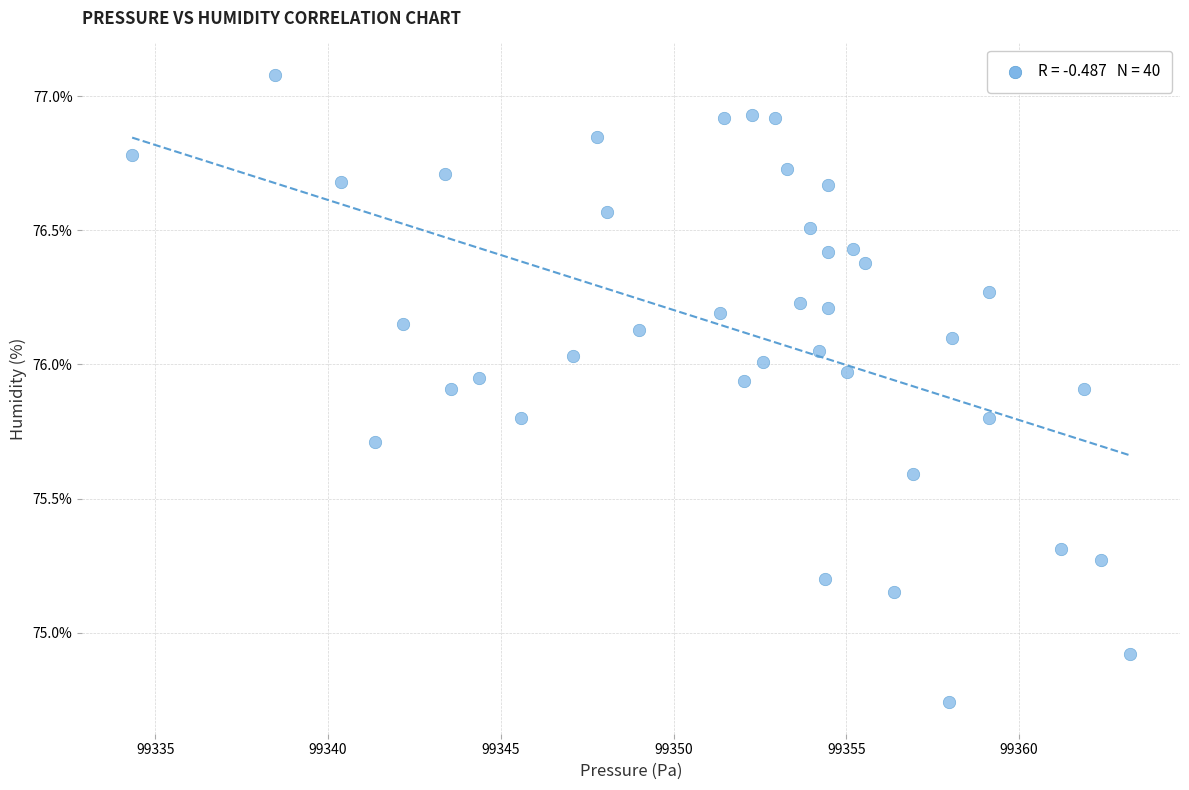

What is the range of Y values (max minus min)?

2.3